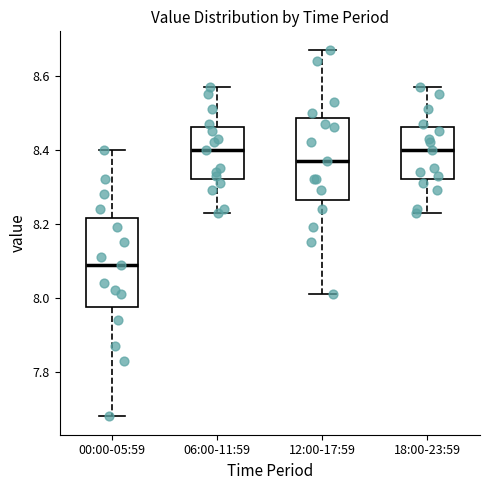

Comparing the boxes themselves (not the whiskers), which one is the tallest?

00:00-05:59